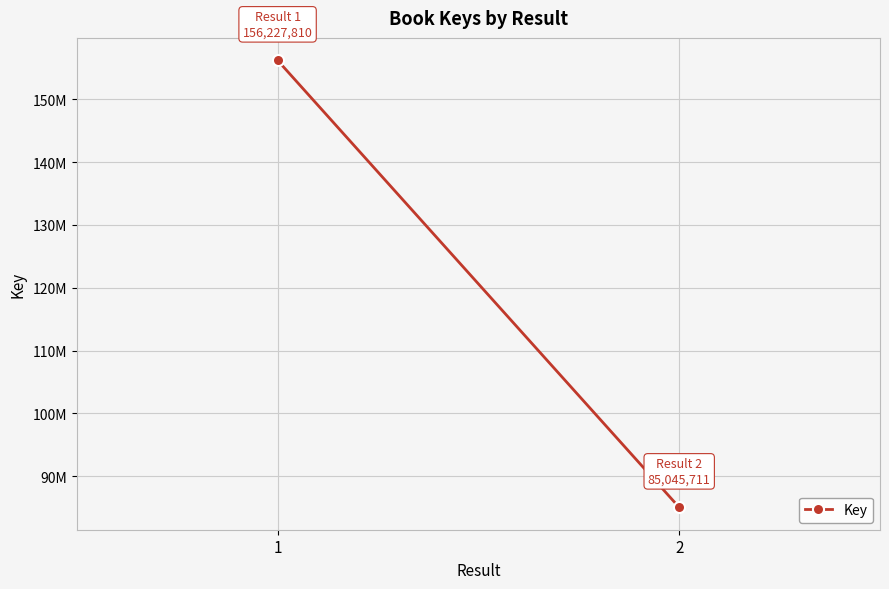

Rank the categories by value from lowest to highest.

2, 1